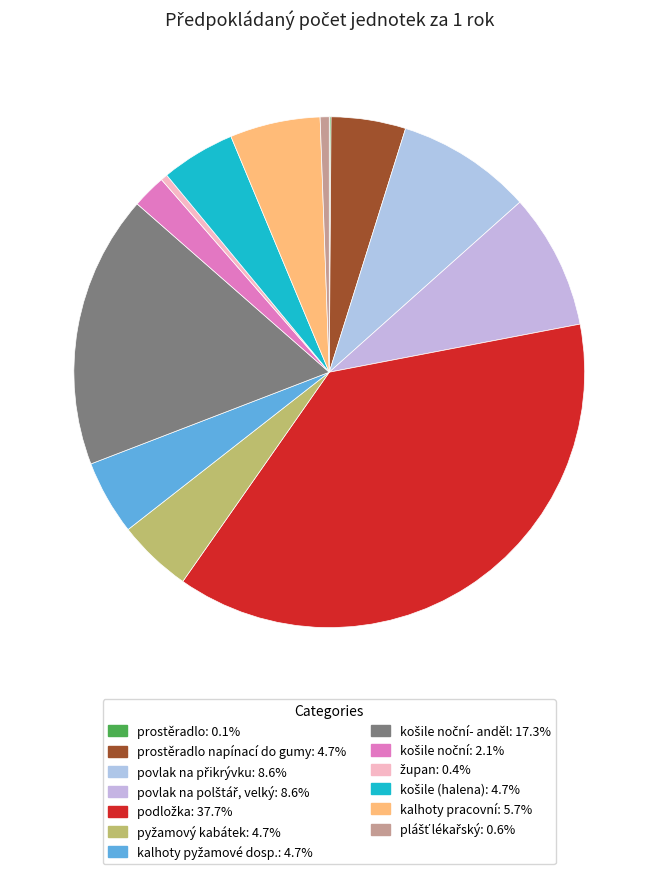

How many slices are in this pie chart?

13